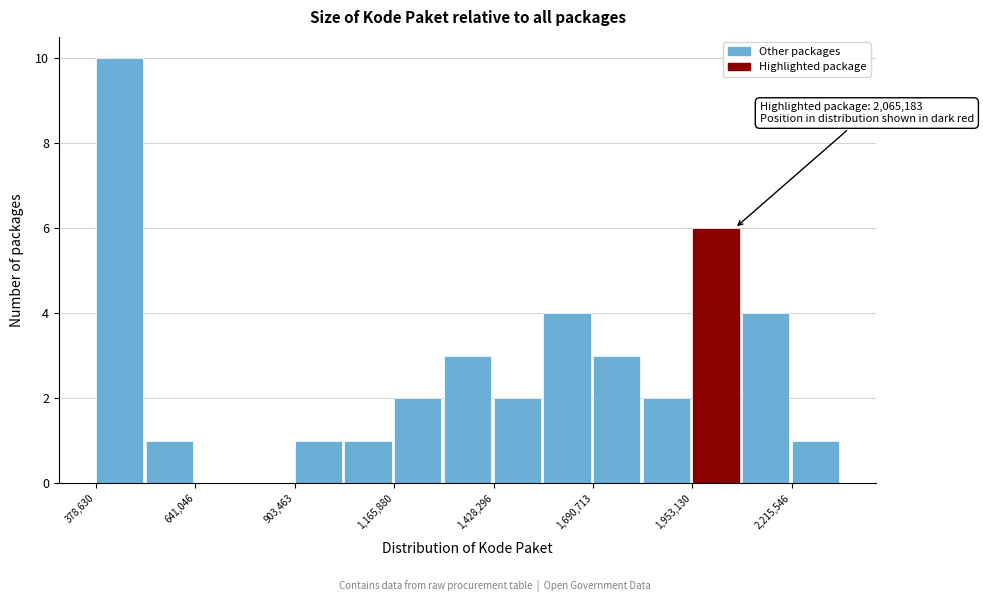

Read against the x-axis, roughly where is the centre of the tallest bar?

450000